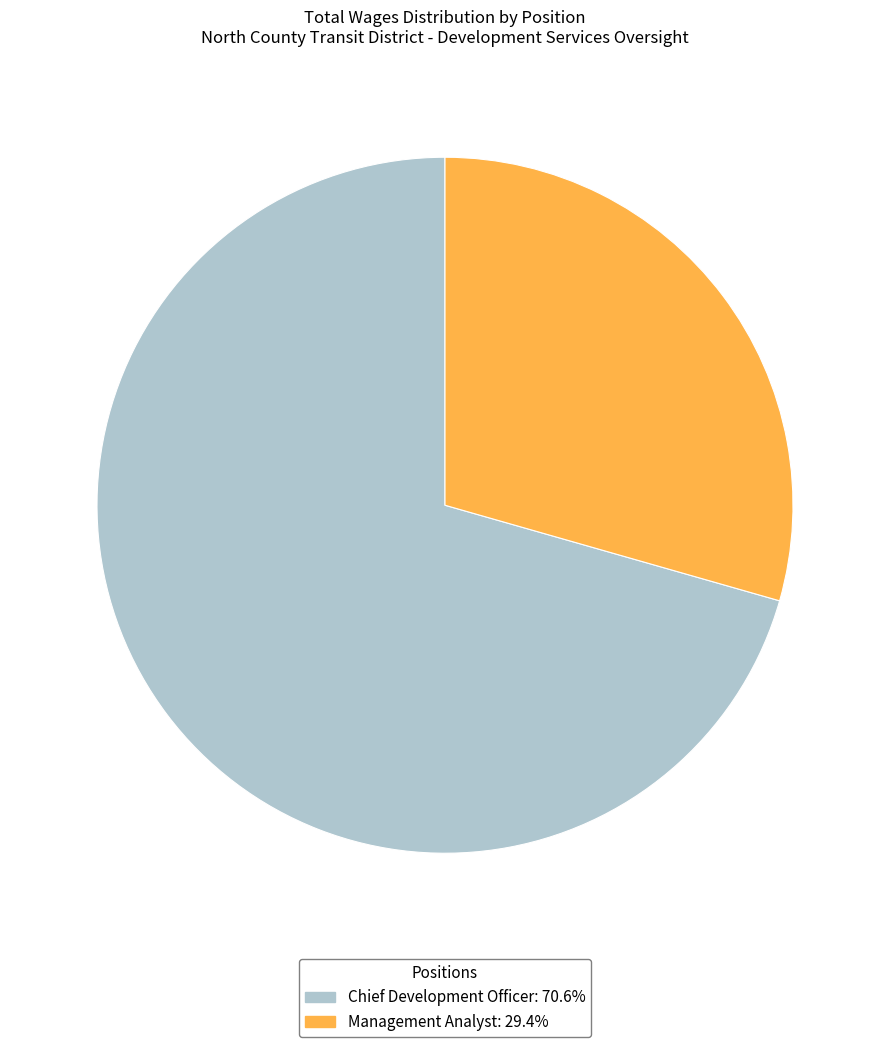

Do Chief Development Officer: 70.6% and Management Analyst: 29.4% together represent more than half of the pie?

Yes